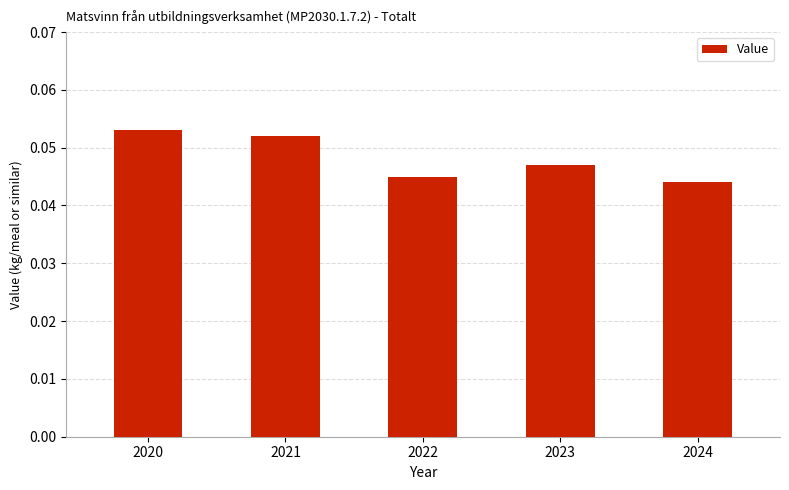

Which category has the highest value across all series?

2020